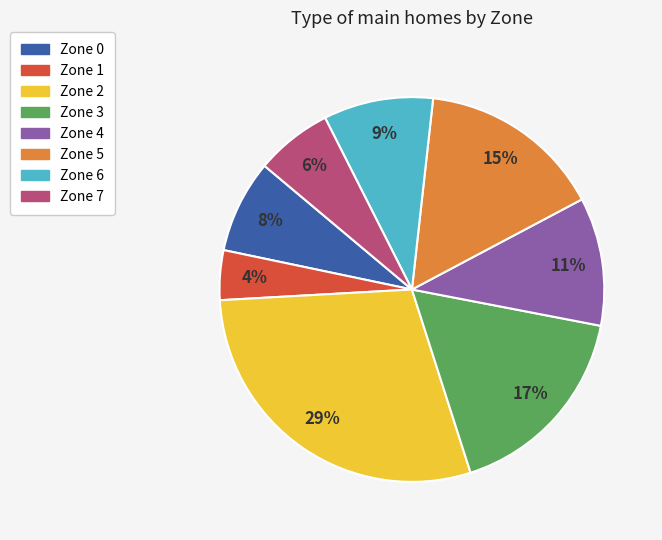

Is the sum of Zone 3 and Zone 5 greater than half?

No